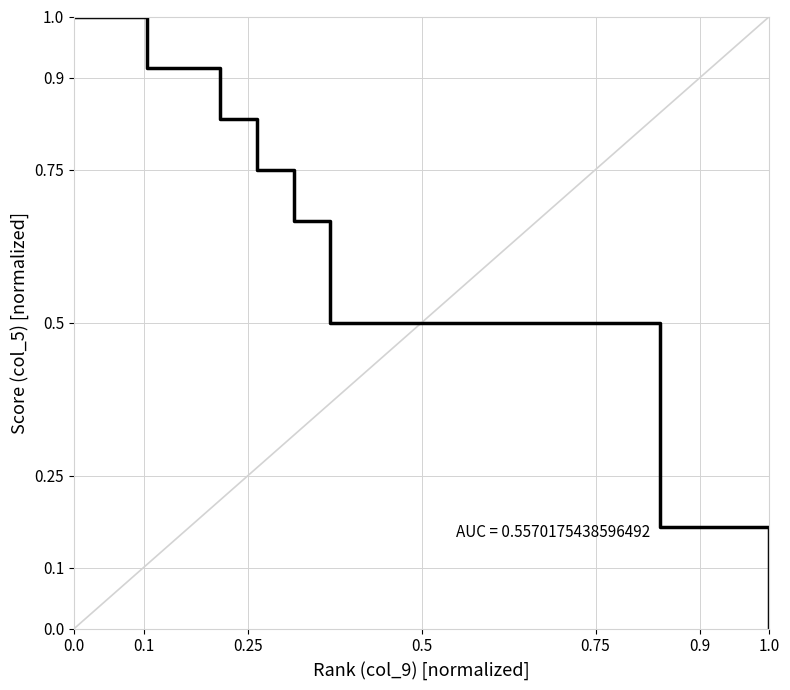

What is the greatest value displayed?

1.0